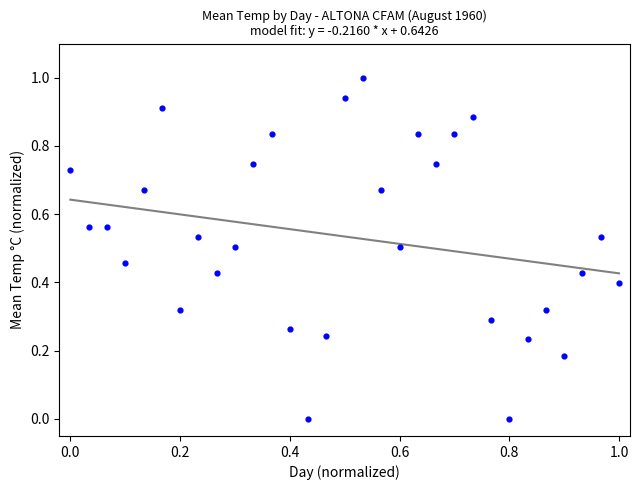

What is the range of Y values (max minus min)?

1.0